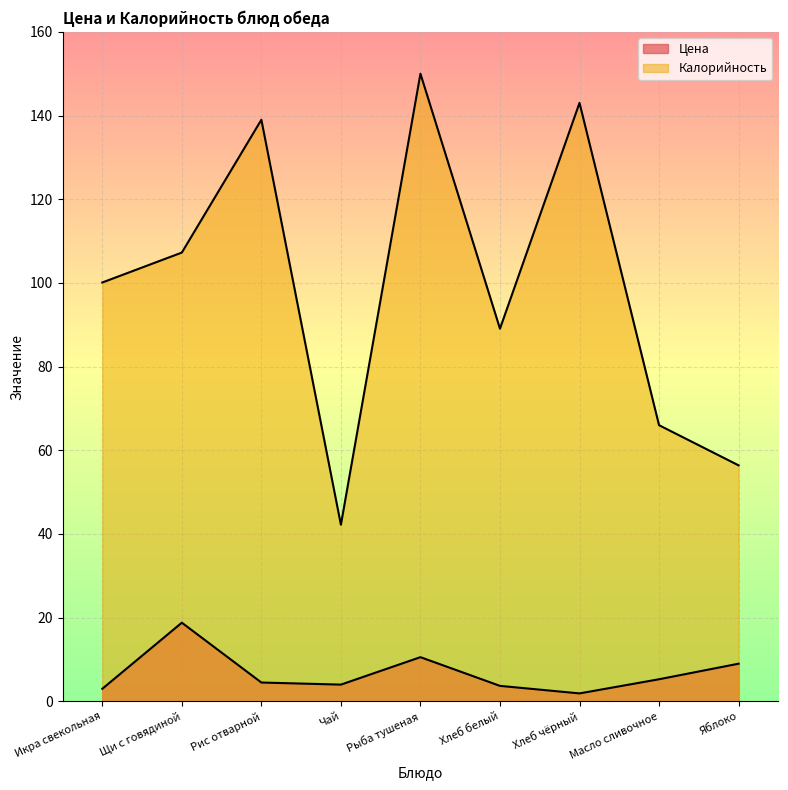

Where is Цена nearest to the value 10?

Рыба тушеная